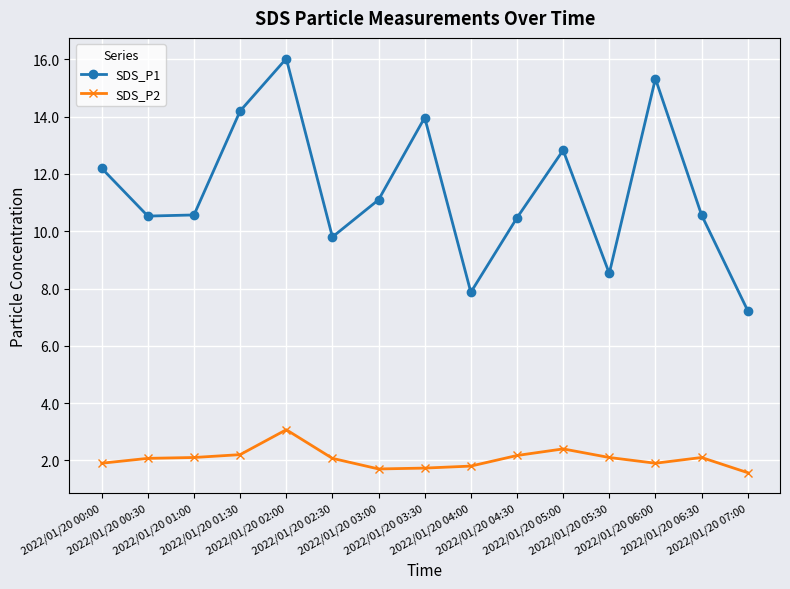

How many lines are shown in the chart?

2